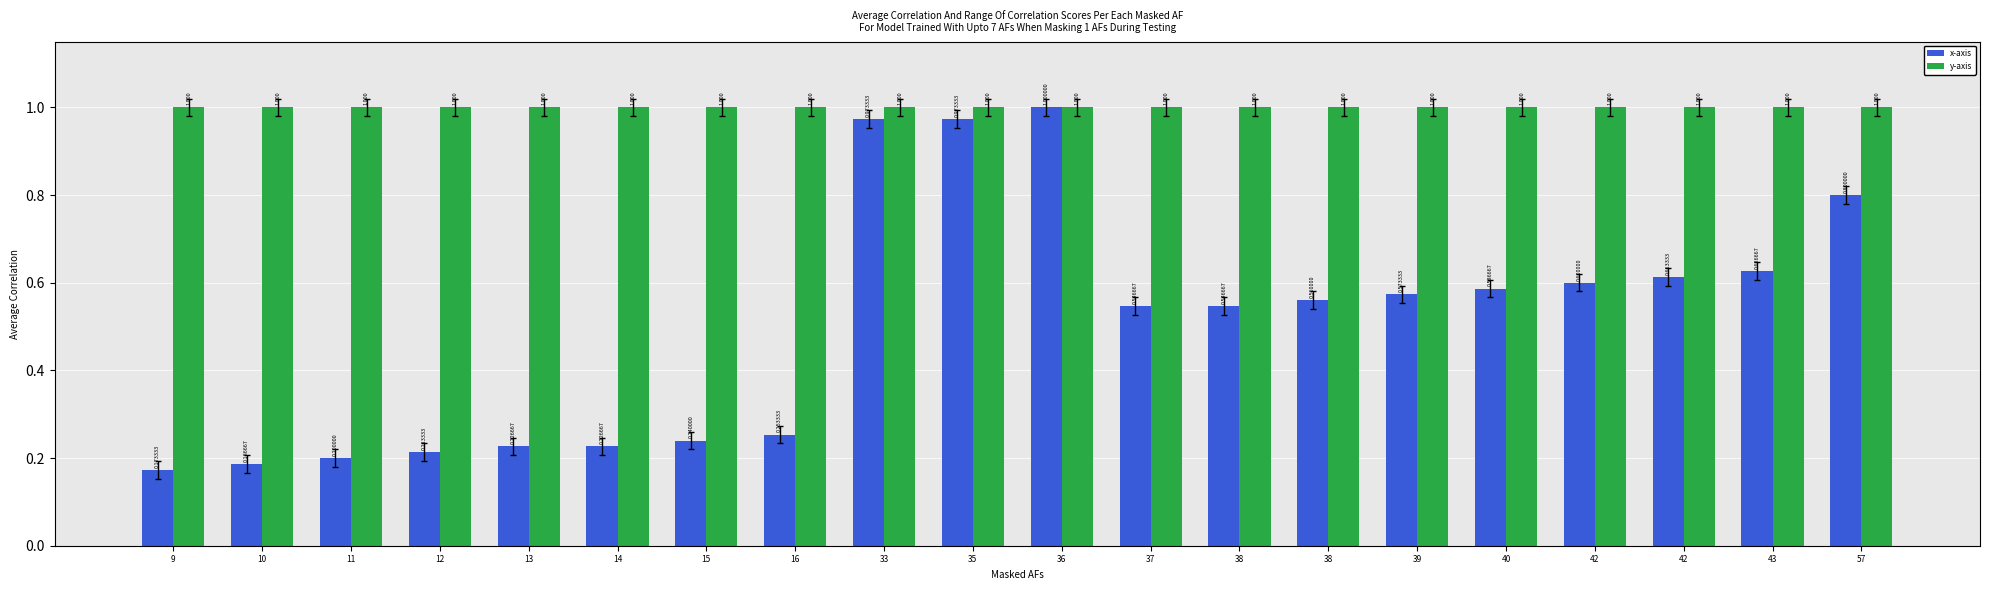

What is the value of the x-axis bar at the 10th from the left?

1.0